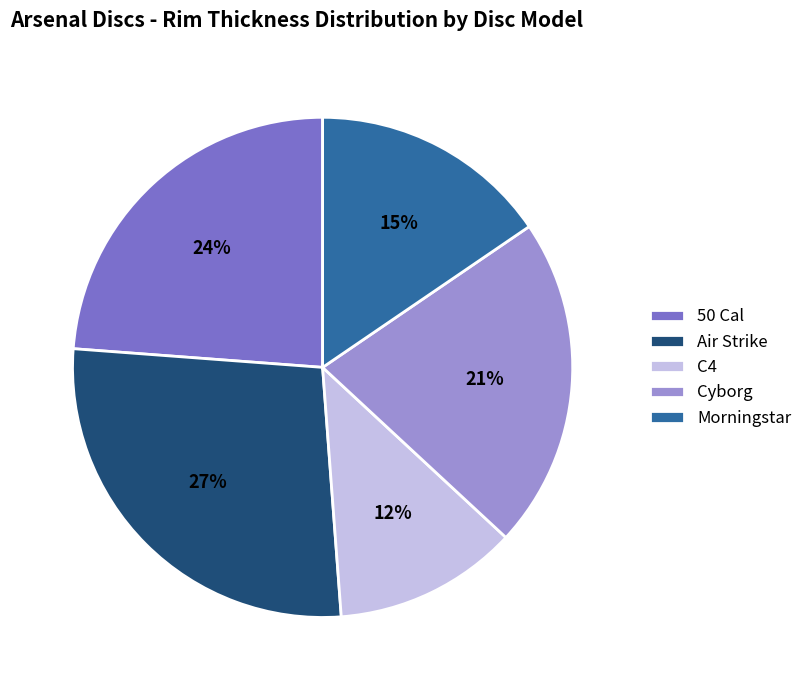

To the nearest percent, what portion does Cyborg represent?

21%